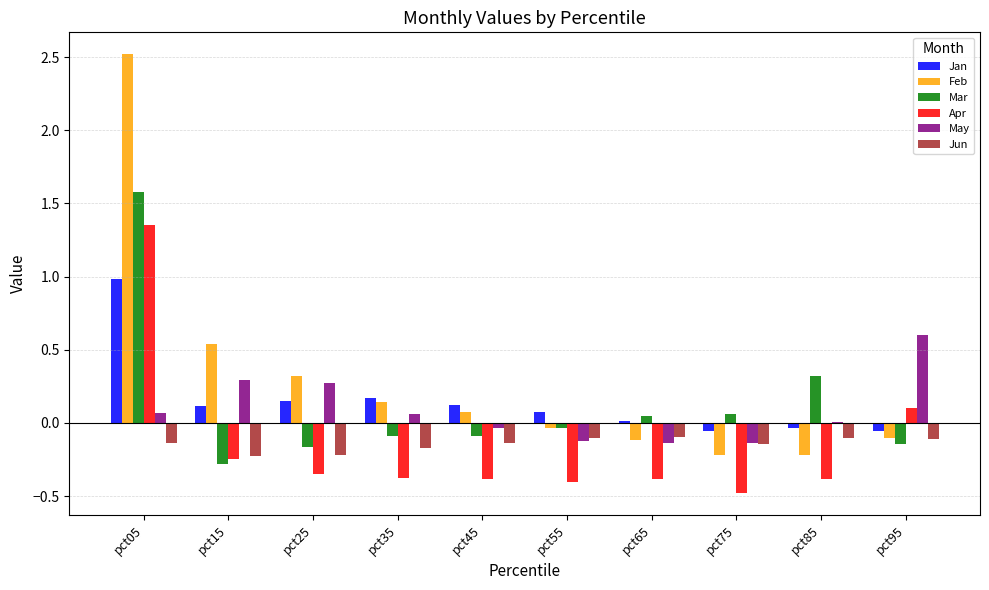

How many series are shown in this chart?

6